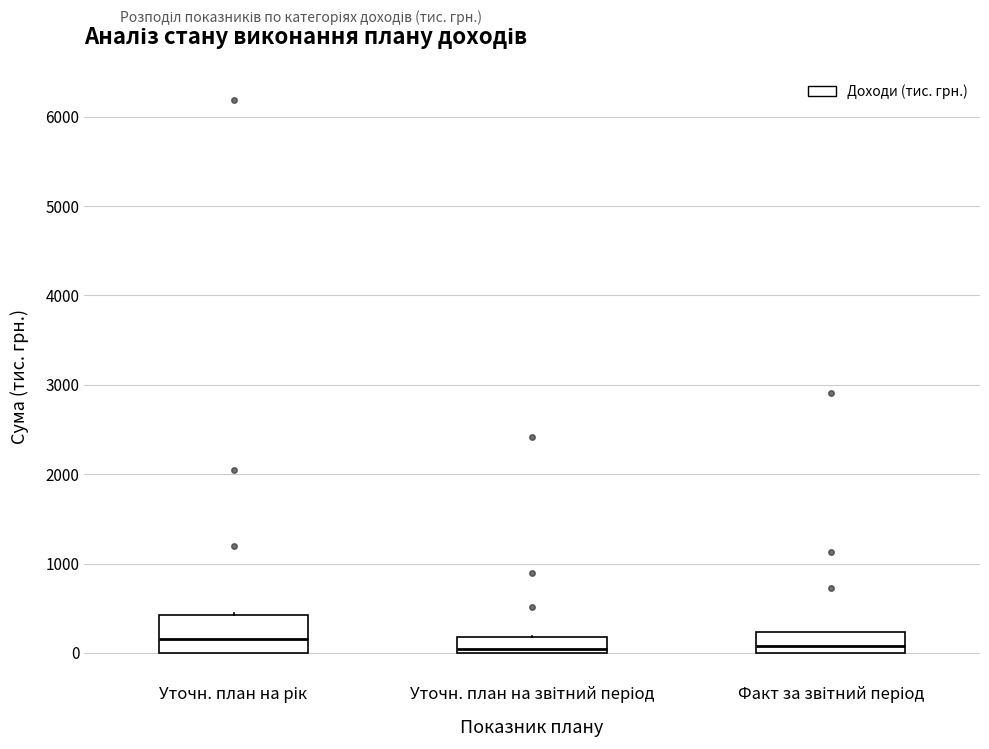

Reading left to right, transcribe this box plot: for each box, give where its median line is, the range the box spans, and where its two whiskers end, as read against the y-axis. The values are not printed on the chart, so give them approximately, as read against the axis.

Уточн. план на рік: median 200, box 0 to 400, whiskers 0 to 500
Уточн. план на звітний період: median 0 (just above the box's lower edge), box 0 to 200, whiskers 0 to 200
Факт за звітний період: median 100, box 0 to 200, whiskers 0 to 200